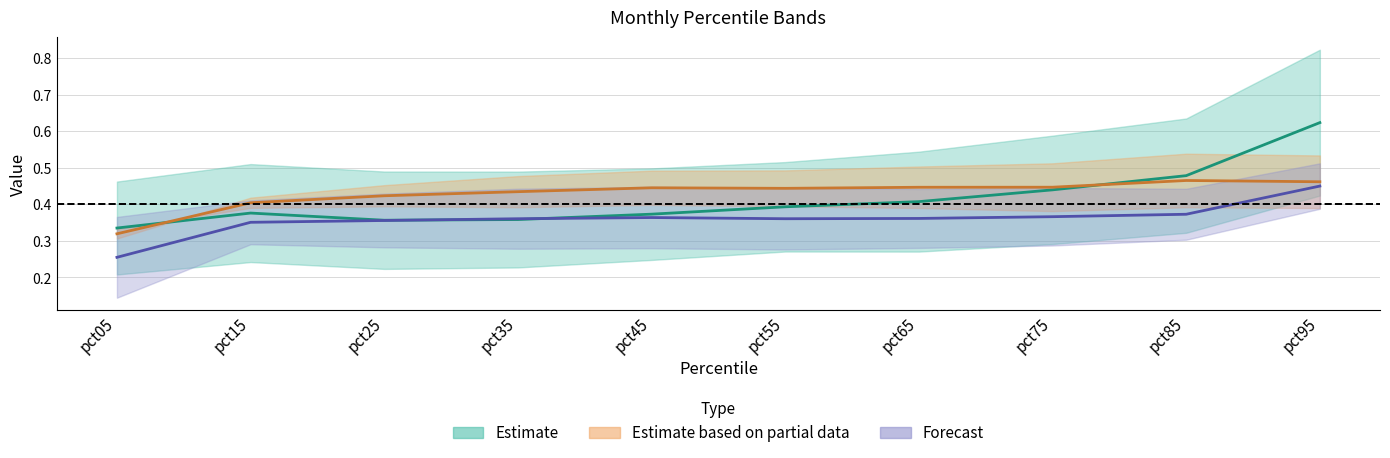

How many Jan values are between 0 and 1?

10